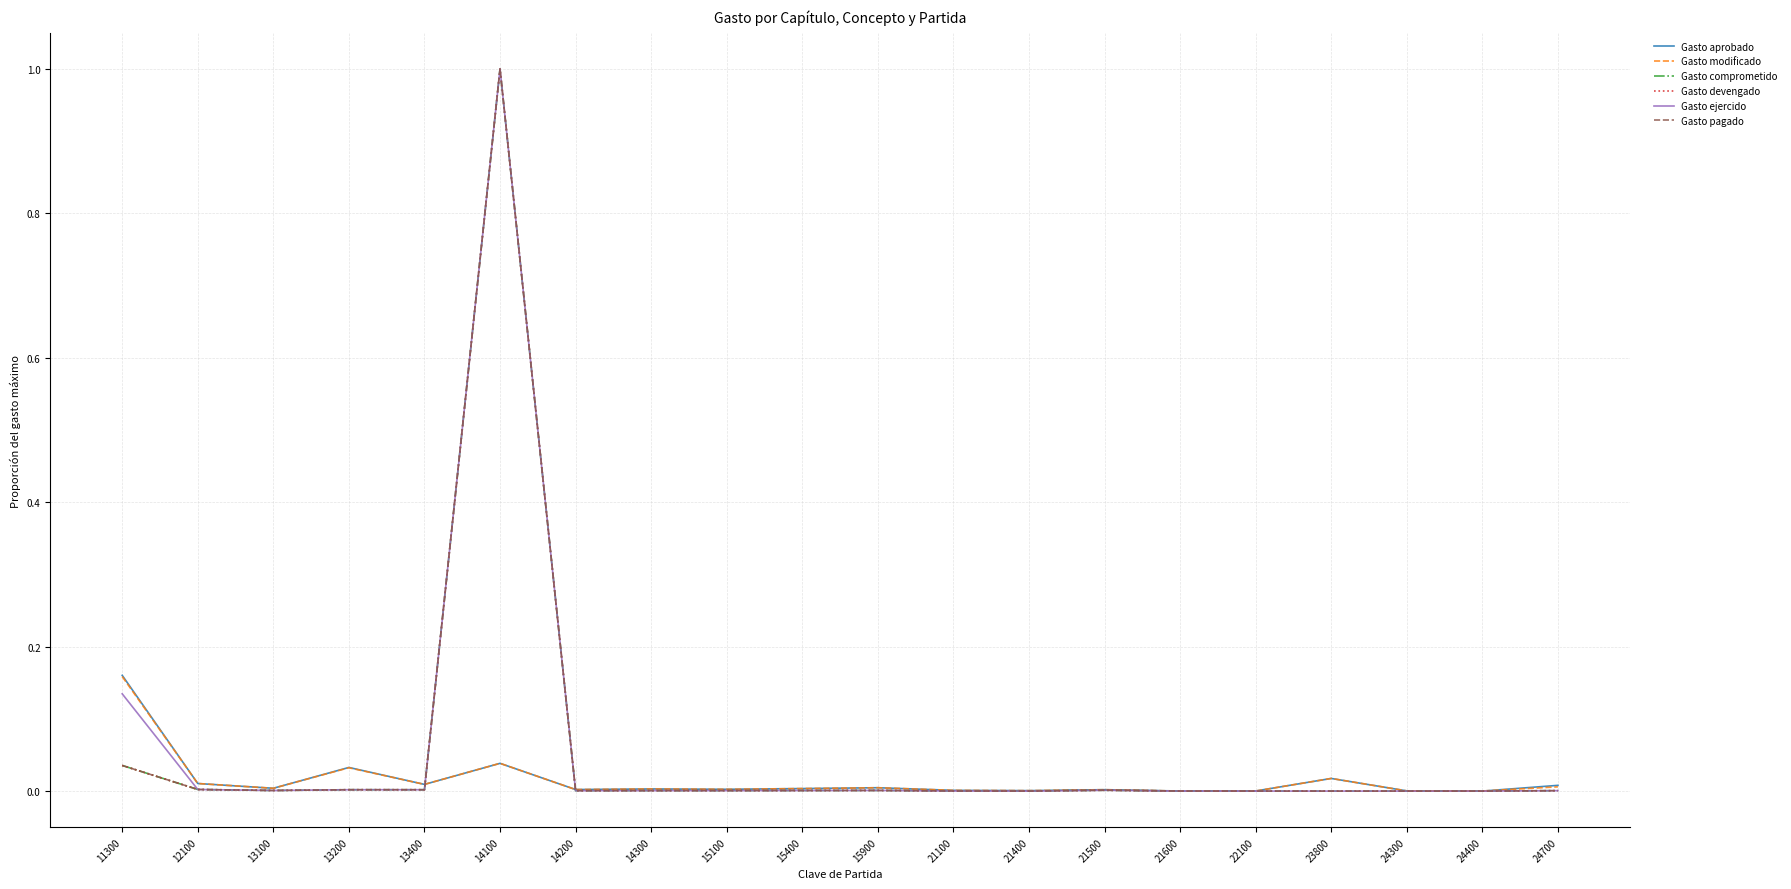

Which series has the largest range (max minus min)?

Gasto comprometido